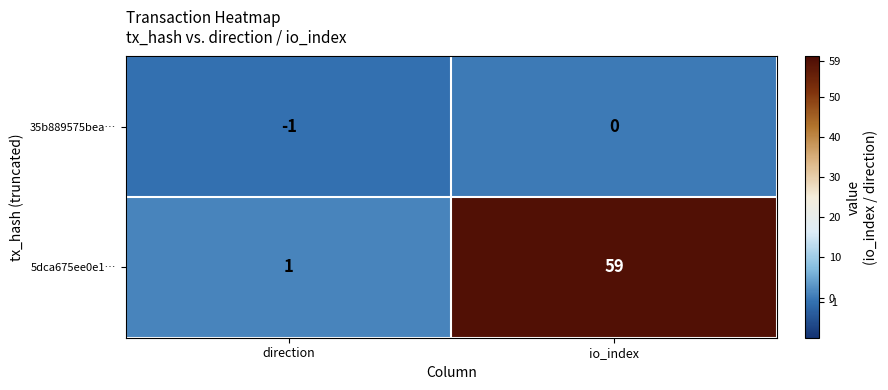

How many distinct data groups are displayed?

2